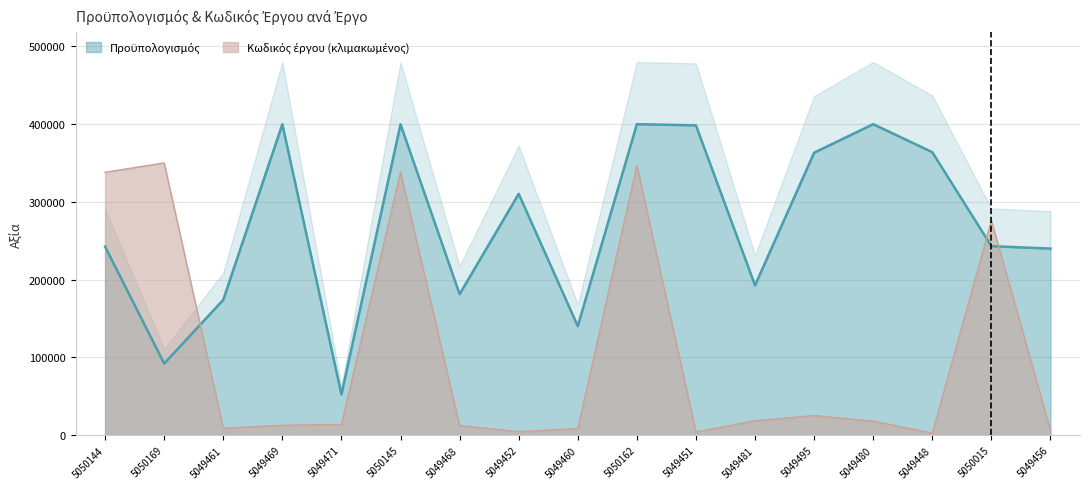

Between 5050169 and 5049480, which series saw the biggest shift?

Κωδικός έργου